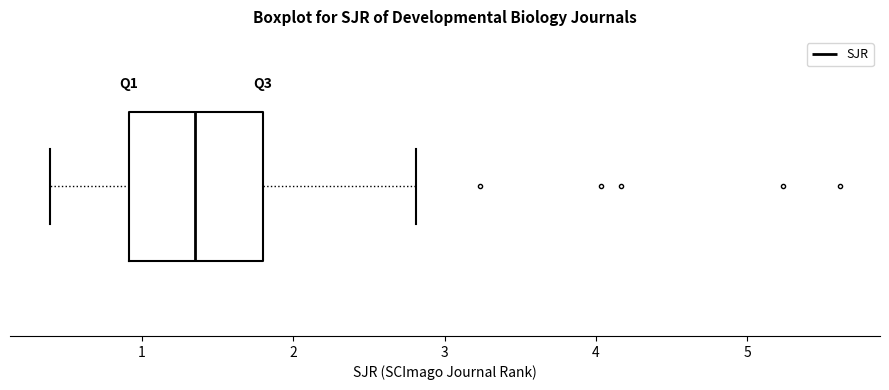

Transcribe this box plot: give where the median line is, the range the box spans, and where the two whiskers end, as read against the x-axis. The values are not printed on the chart, so give them approximately, as read against the axis.

median 1.4, box 0.9 to 1.8, whiskers 0.4 to 2.8